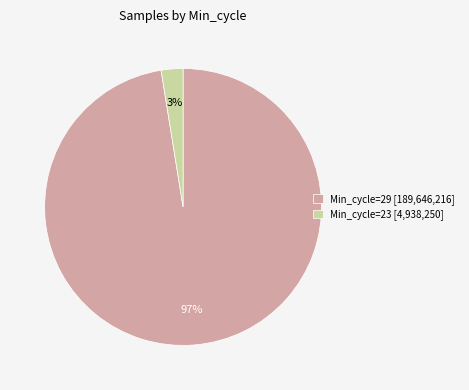

To the nearest percent, what is the combined percentage of Min_cycle=29 [189,646,216] and Min_cycle=23 [4,938,250]?

100%